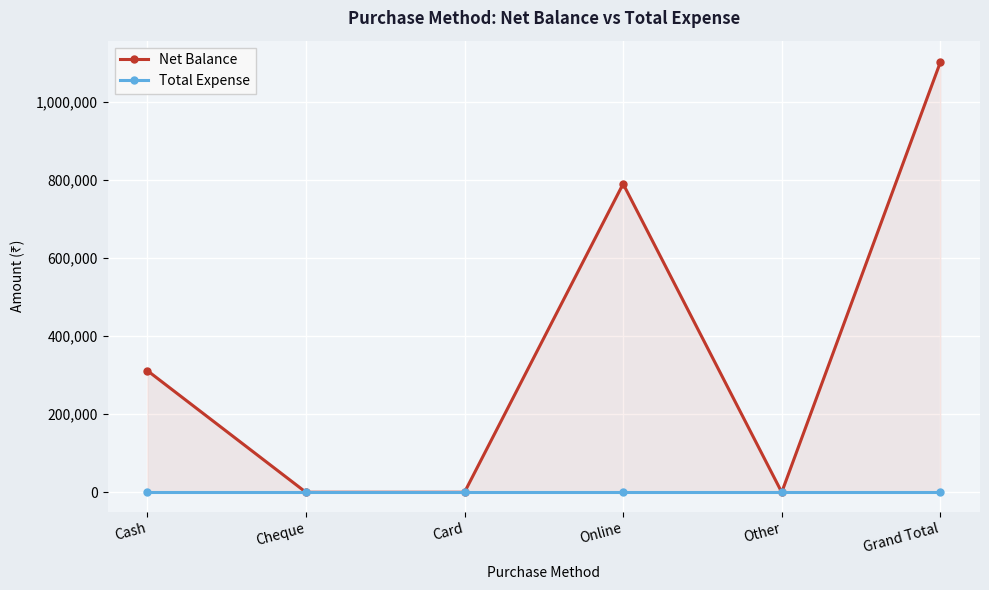

True or false: Net Balance and Total Expense intersect in this chart.

False